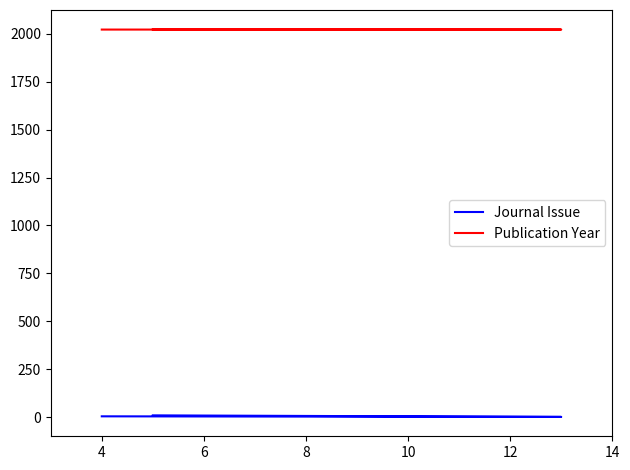

What is the average value of the Journal Issue series?

5